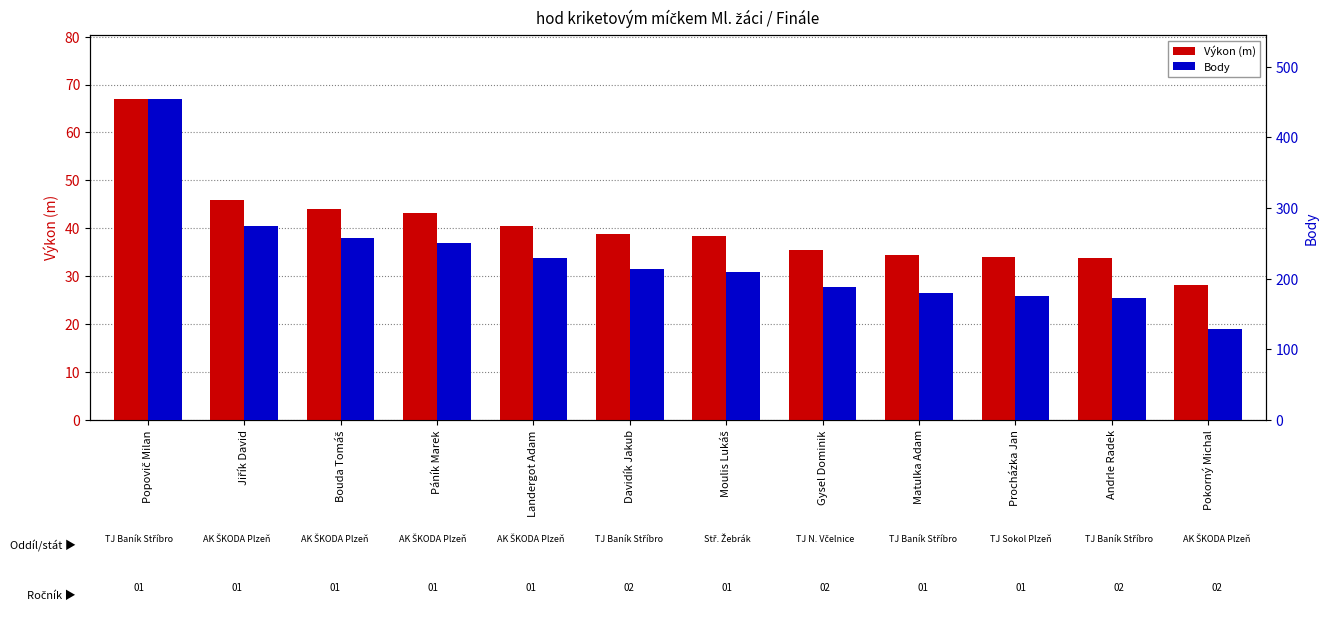

List the labels in order of Body value, smallest first.

Pokorný Michal, Andrle Radek, Procházka Jan, Matulka Adam, Gysel Dominik, Moulis Lukáš, Davidík Jakub, Landergot Adam, Páník Marek, Bouda Tomáš, Jiřík David, Popovič Milan